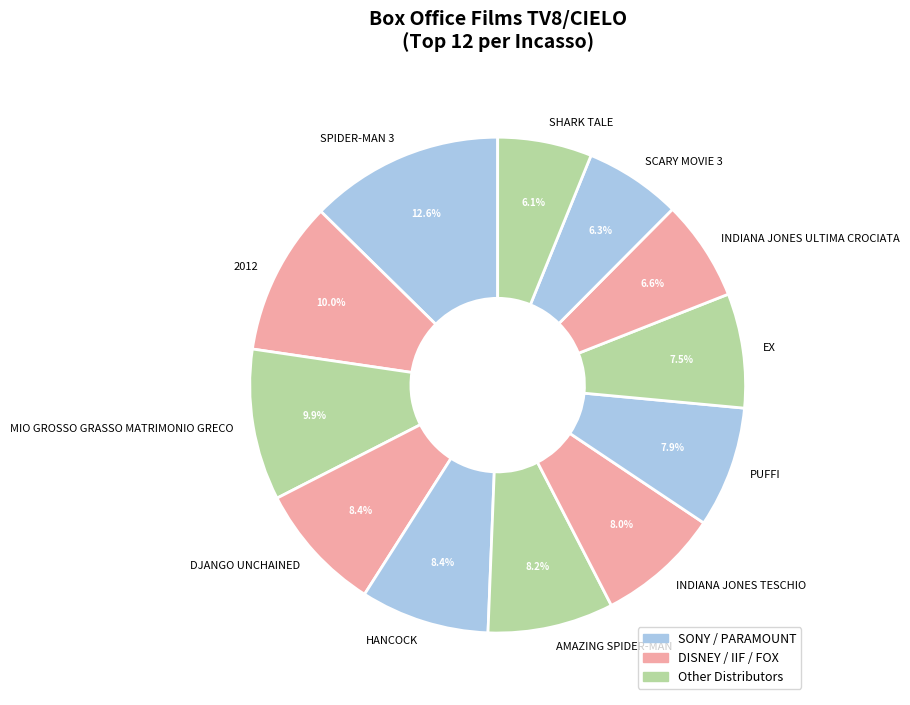

Is there any slice that represents more than half of the pie?

No